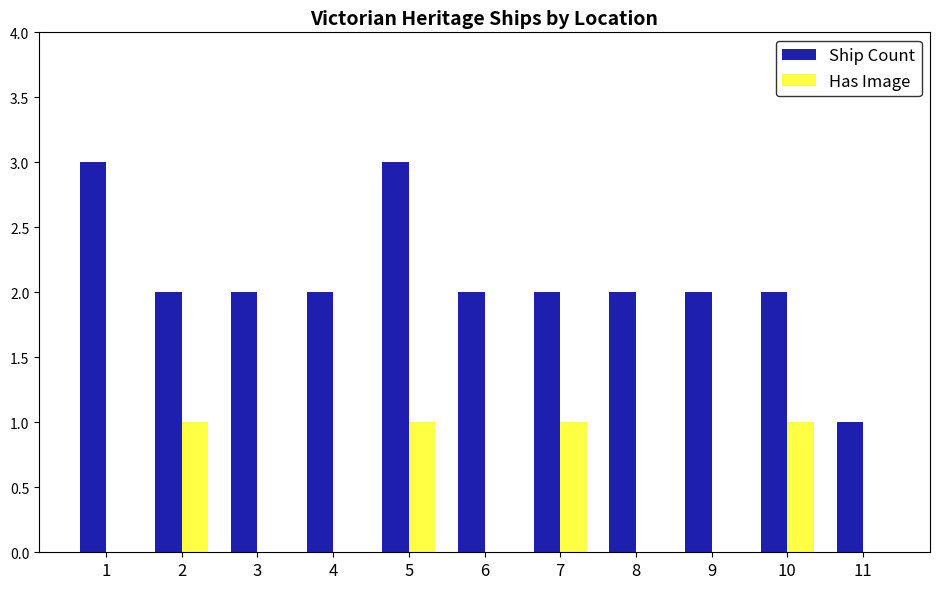

What is the highest value of the Has Image series?

1